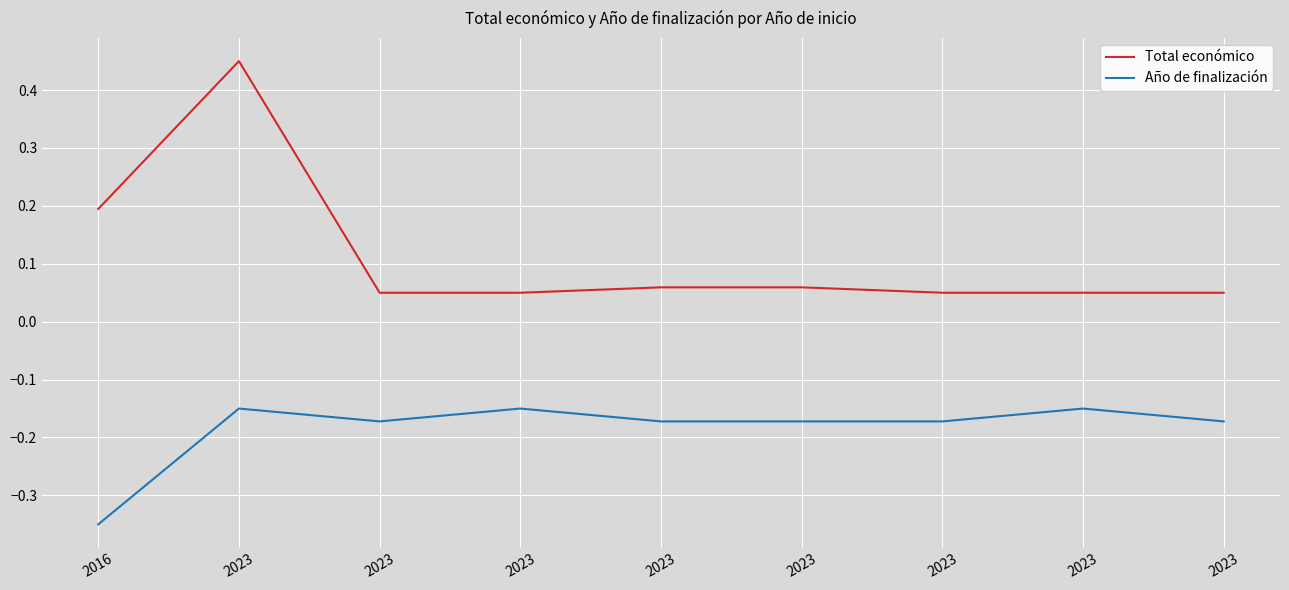

List the labels in order of Total económico value, largest first.

2023, 2016, 2023, 2023, 2023, 2023, 2023, 2023, 2023